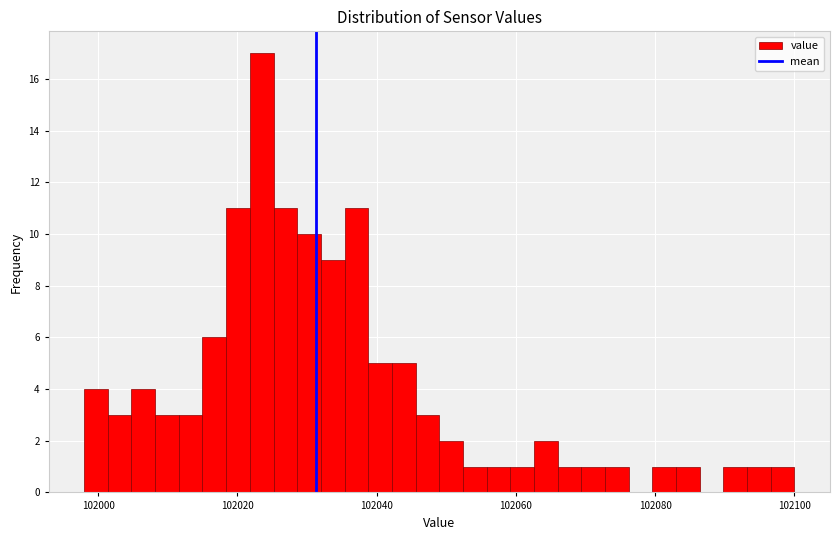

Around what value on the x-axis is the tallest bar? Give the approximate position of its centre, as read against the axis.

102024